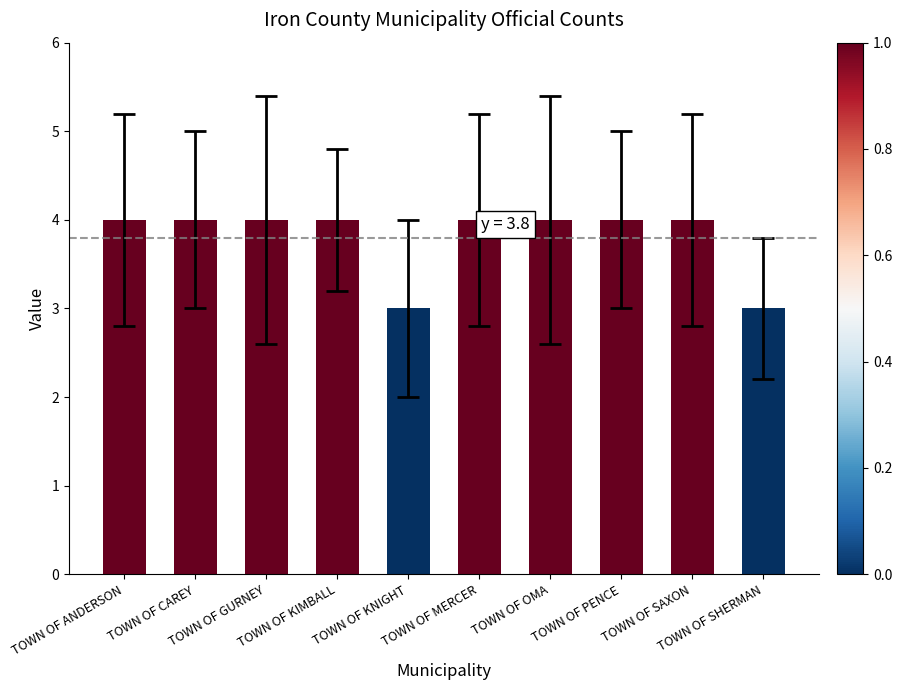

How many values are between 4 and 5?

8